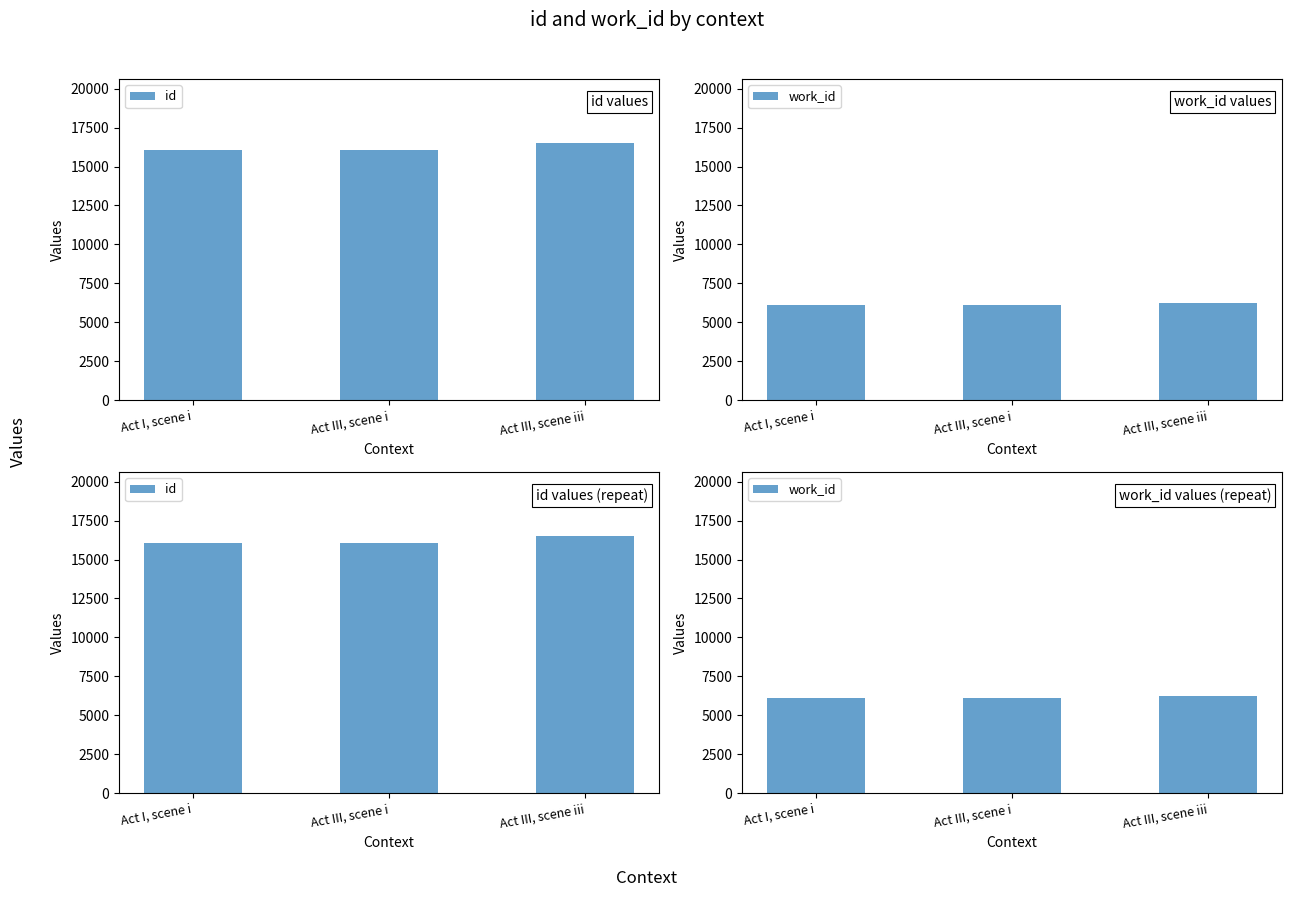

Which series has the largest range (max minus min)?

id